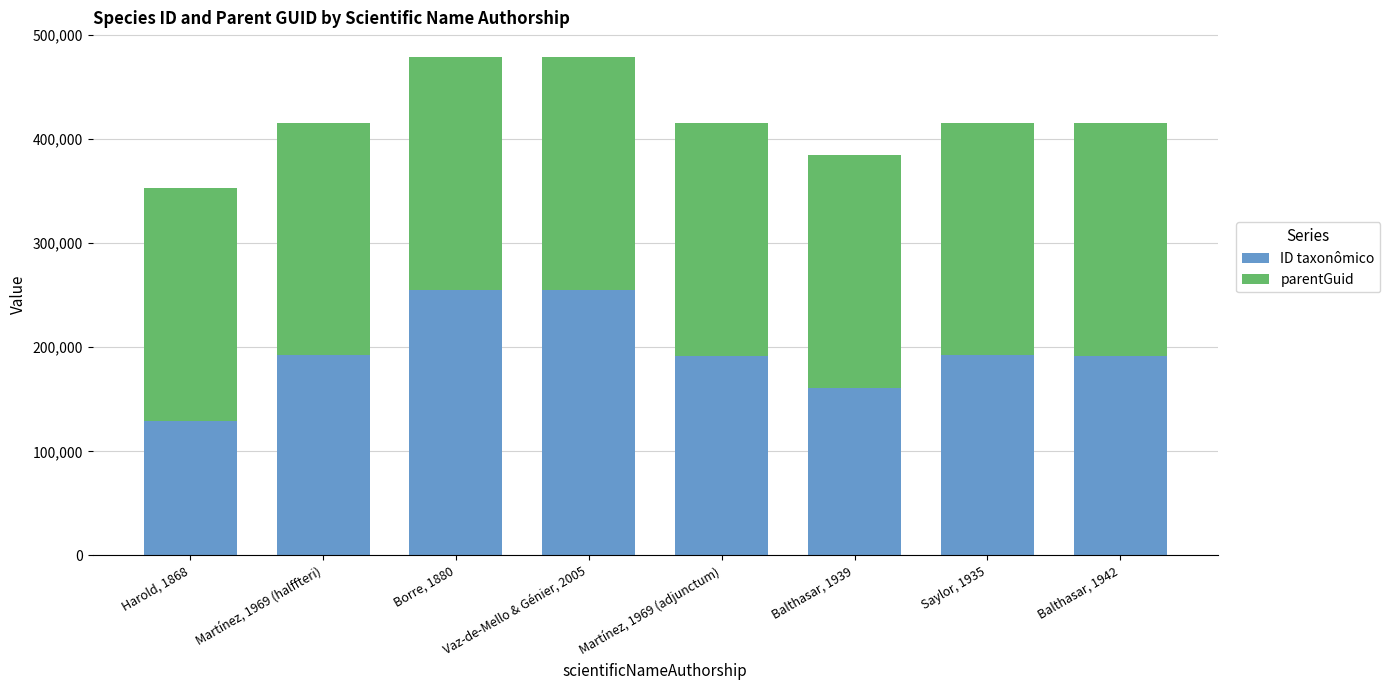

What is the total value across all series at Balthasar, 1939?

384742